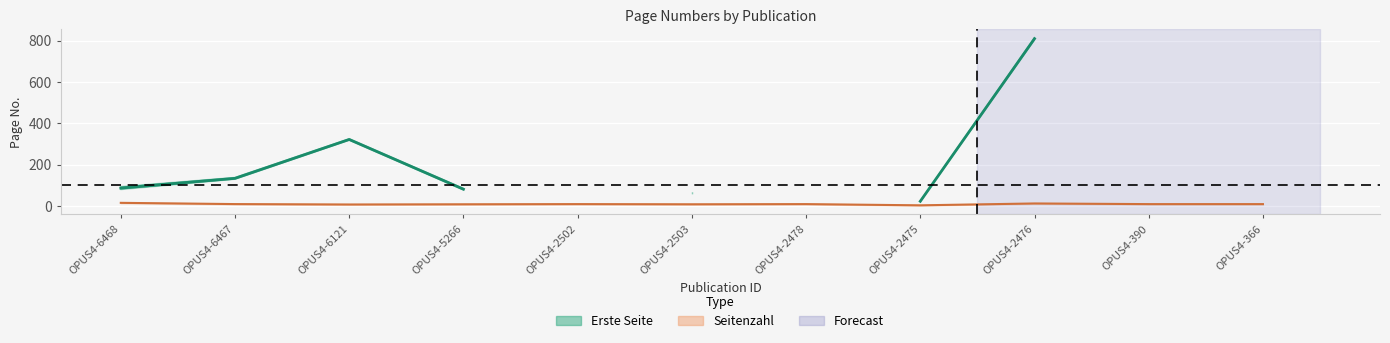

Between OPUS4-366 and OPUS4-2503, which is larger?

OPUS4-2503